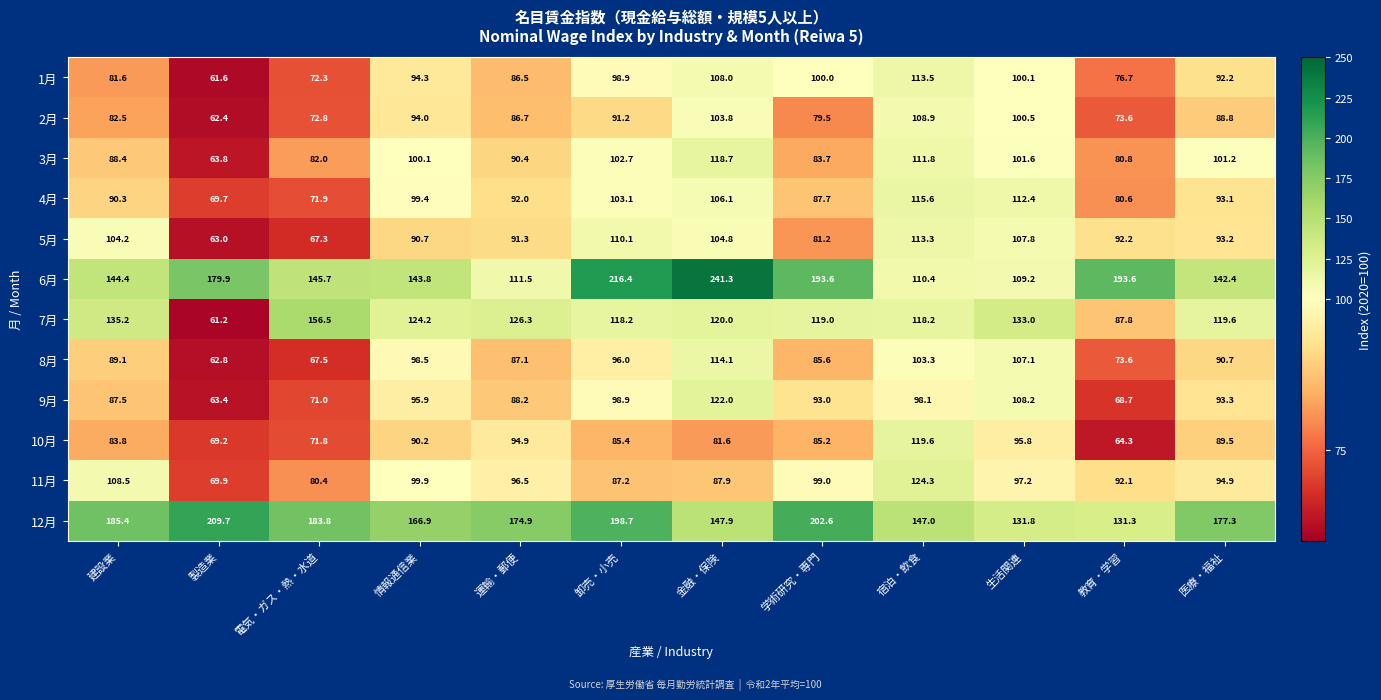

What is the highest value of the 10月 series?

119.6